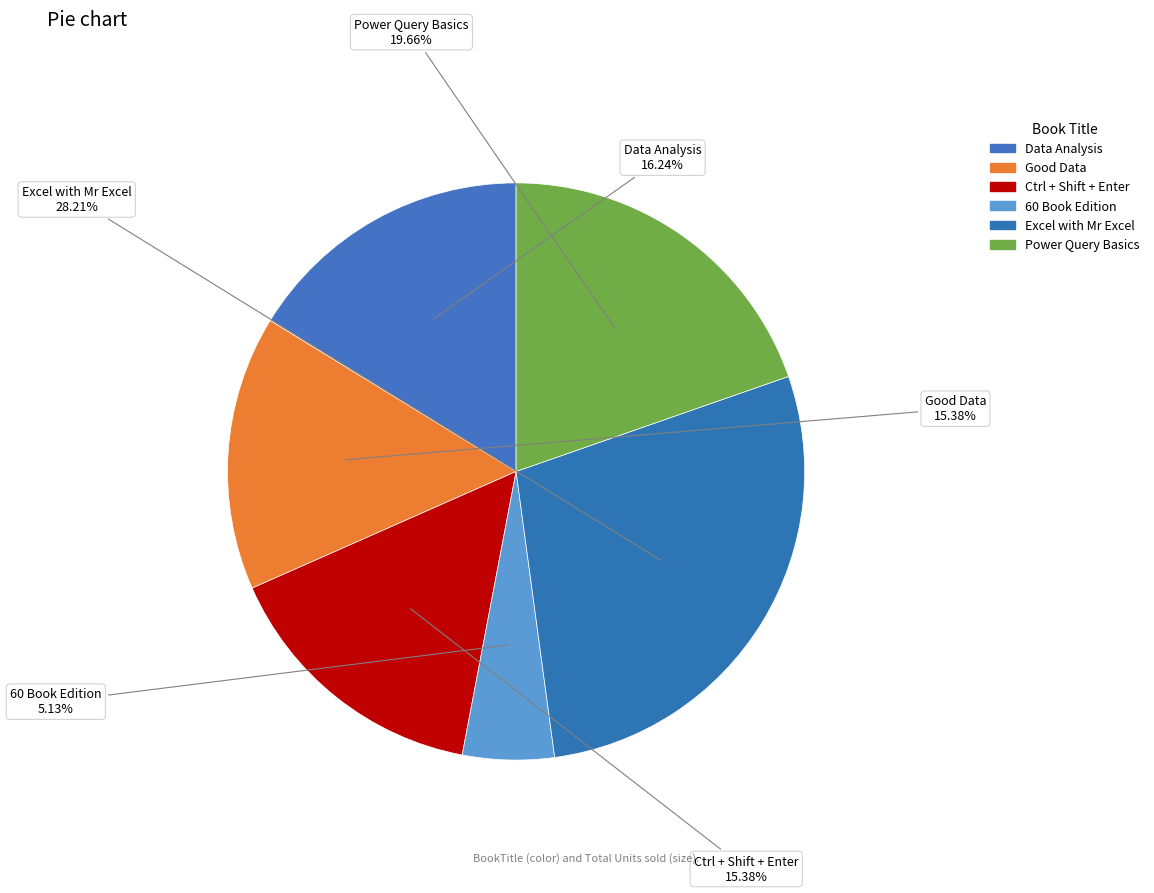

To the nearest percent, what is the average slice percentage?

17%